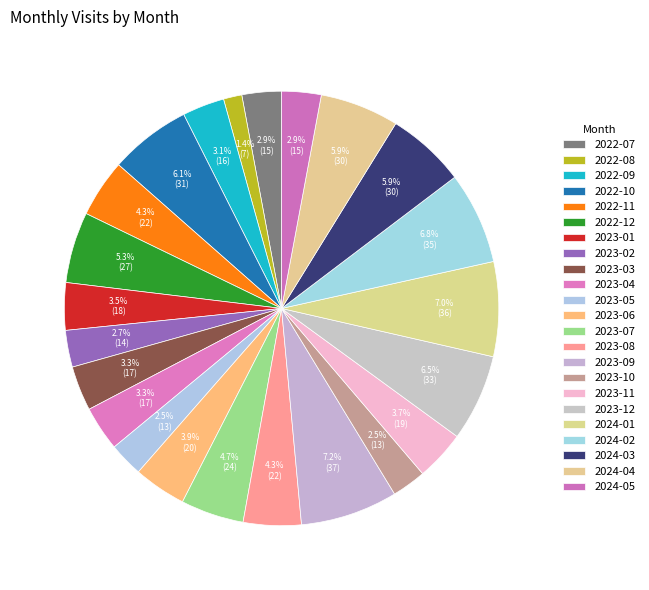

Which slice is the largest?

2023-09